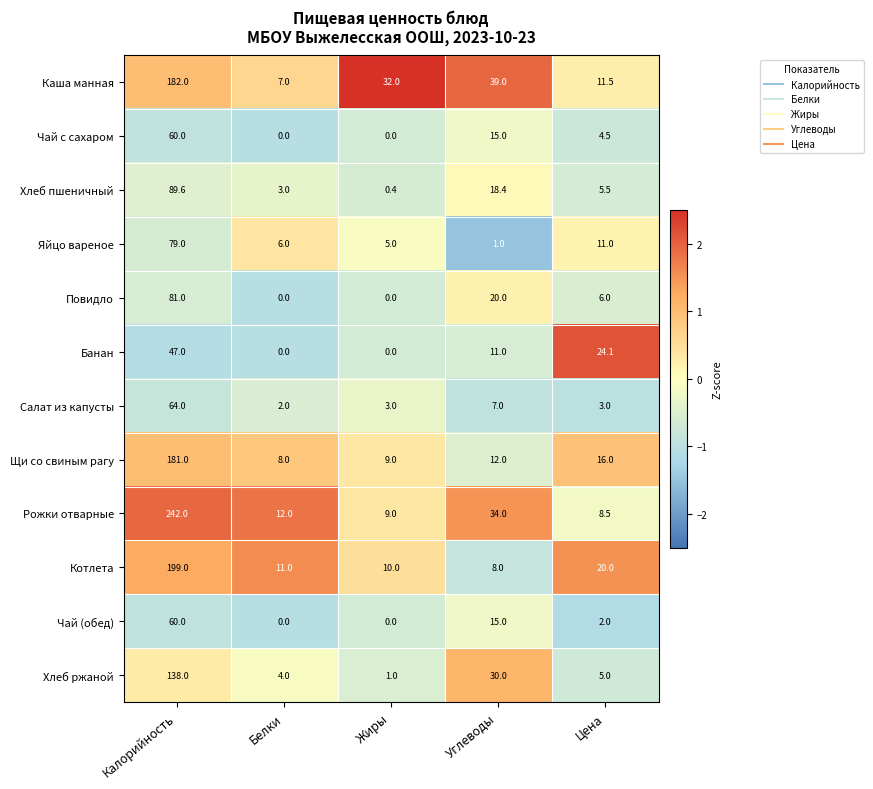

What is the difference between the second highest and second lowest values in the Хлеб ржаной series?

26.0